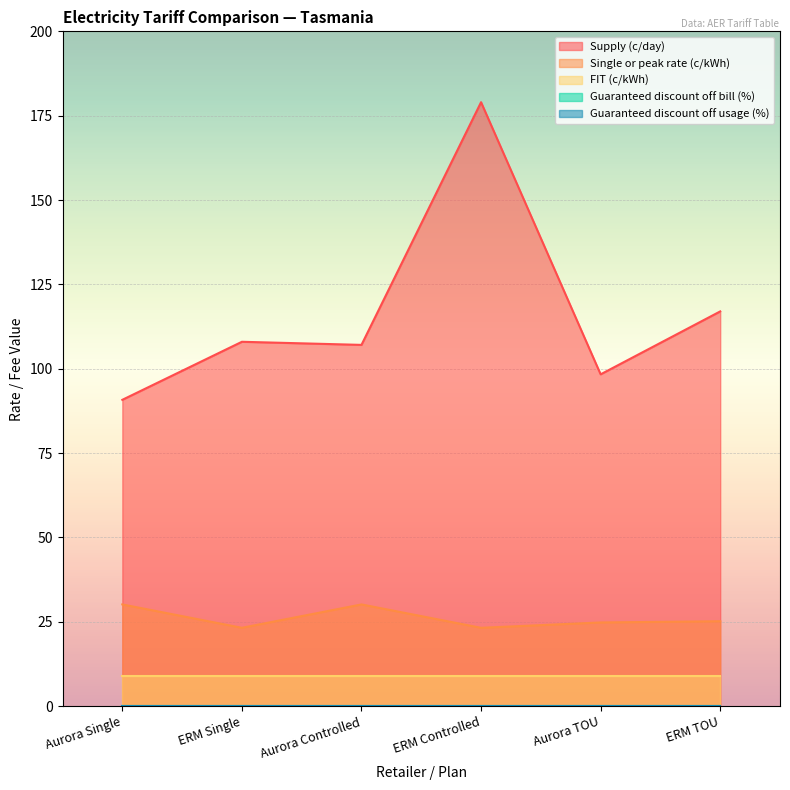

How many series are shown in this chart?

5